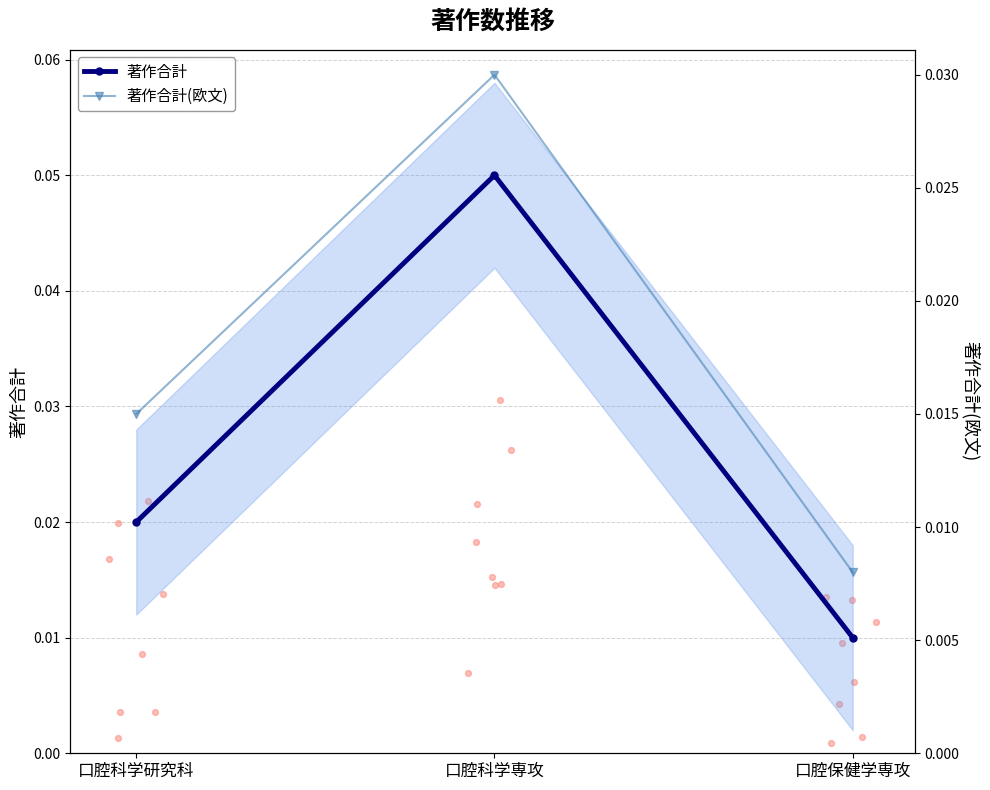

Which series has the largest total across all categories?

著作合計